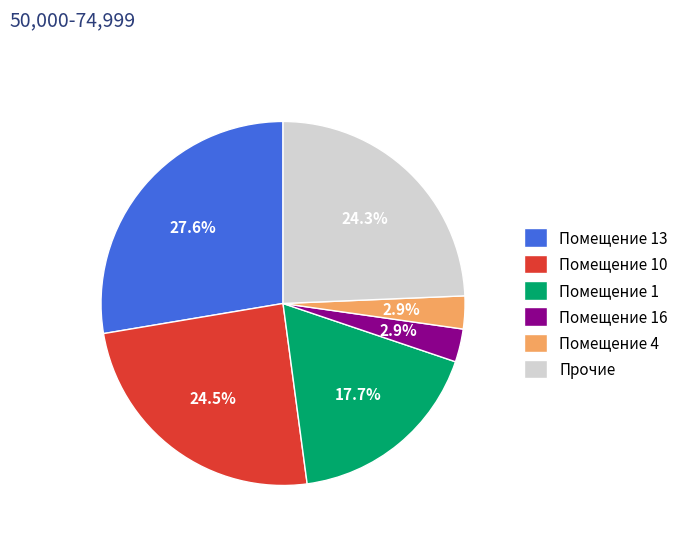

Is the sum of Помещение 16 and Помещение 4 greater than half?

No